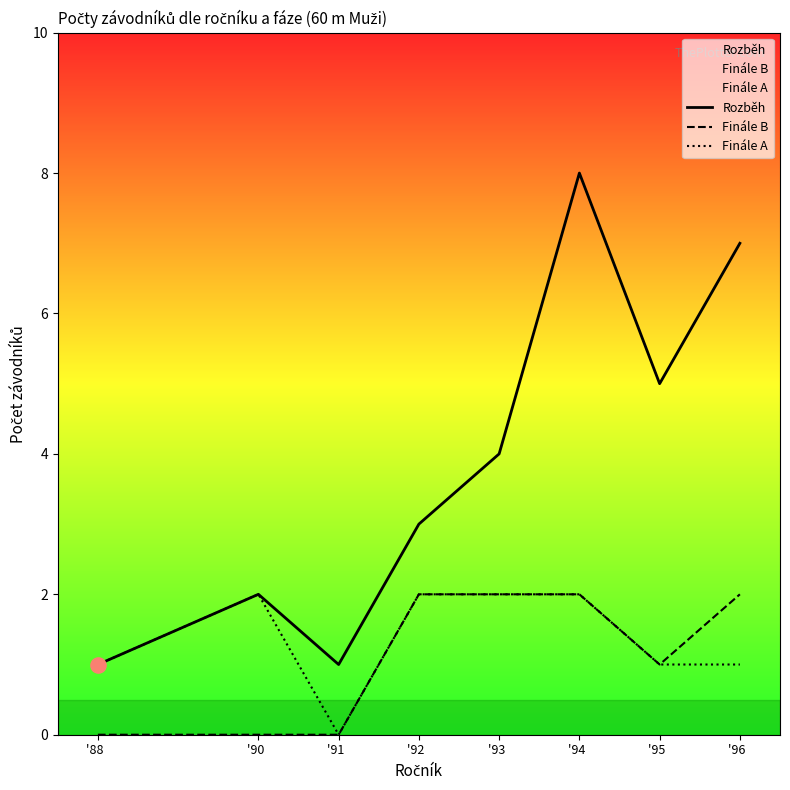

What is the total value across all series at '96  ?

10